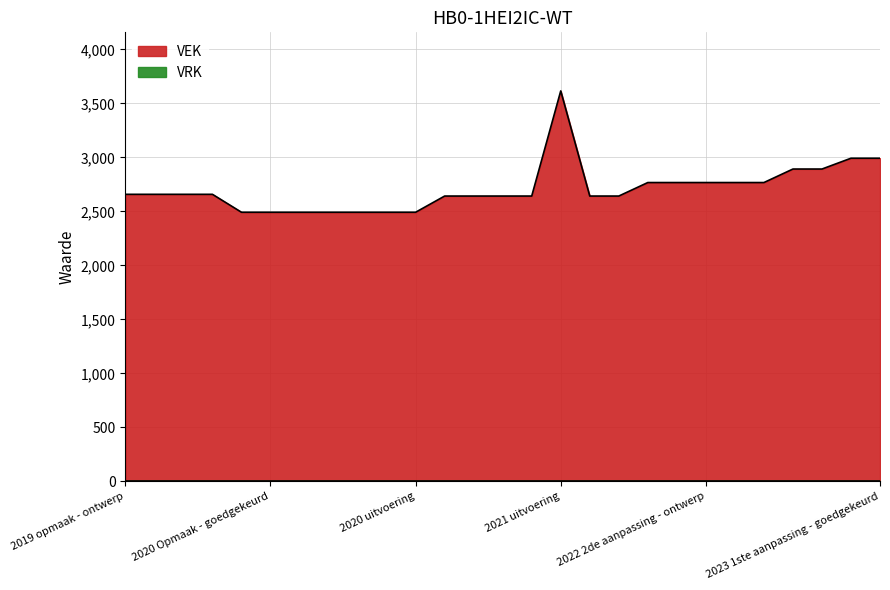

Reading left to right, list all the values displayed in this chart.

2658	2658	2658	2658	2492	2492	2492	2492	2492	2492	2492	2642	2642	2642	2642	3615	2642	2642	2767	2767	2767	2767	2767	2892	2892	2992	2992